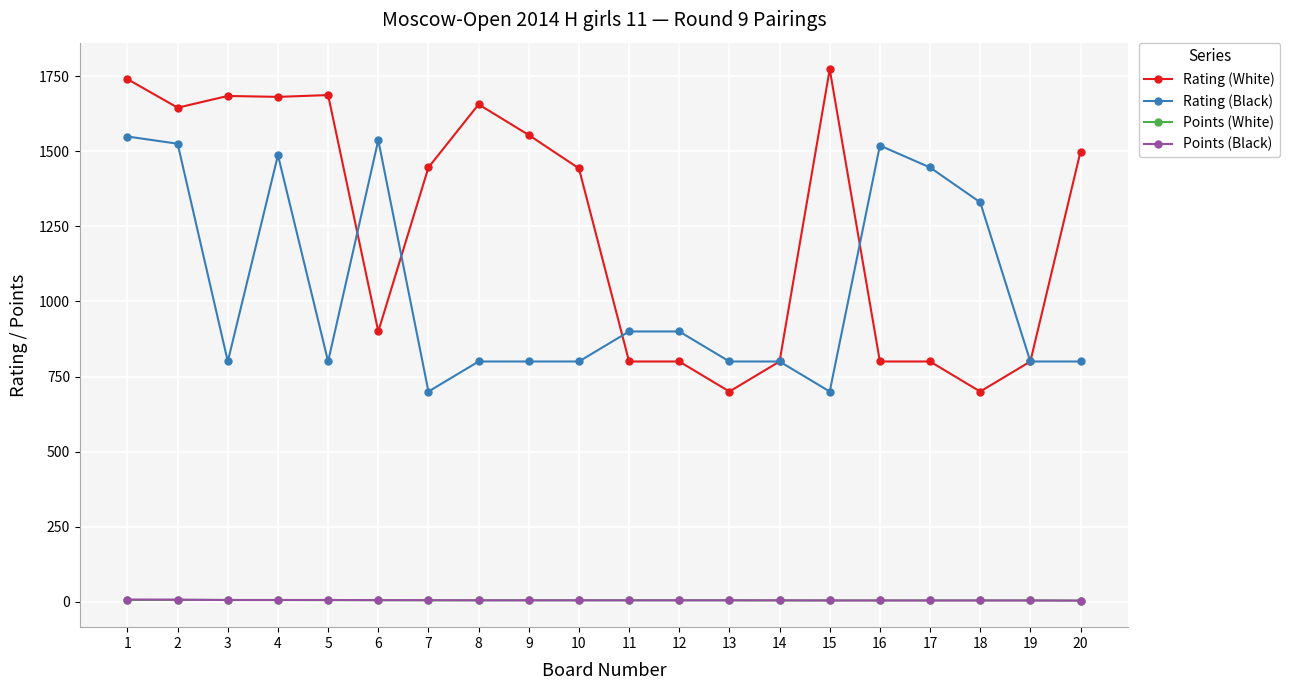

Does the chart have visible grid lines?

Yes